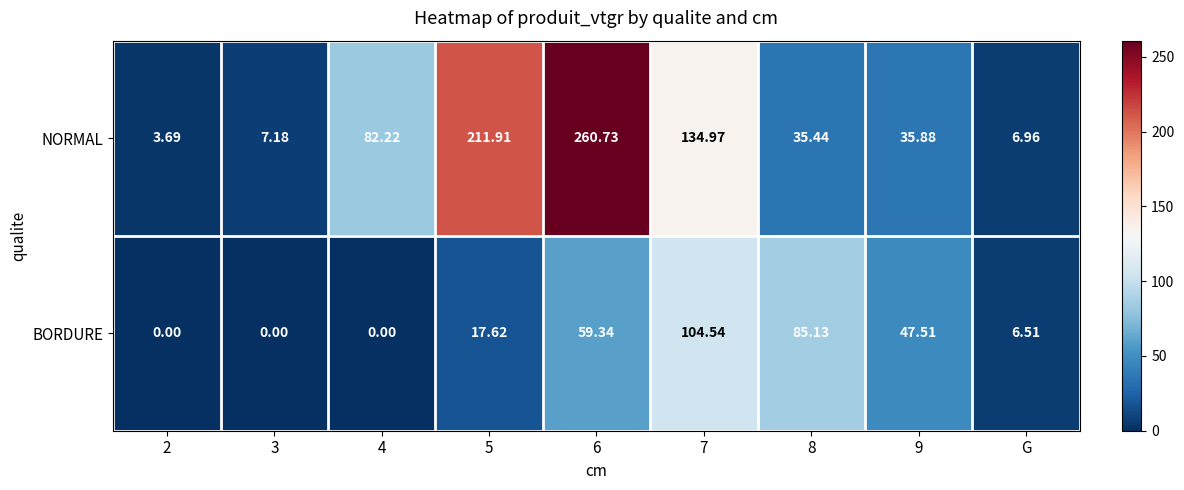

Rank the series by their maximum value, from highest to lowest.

NORMAL, BORDURE